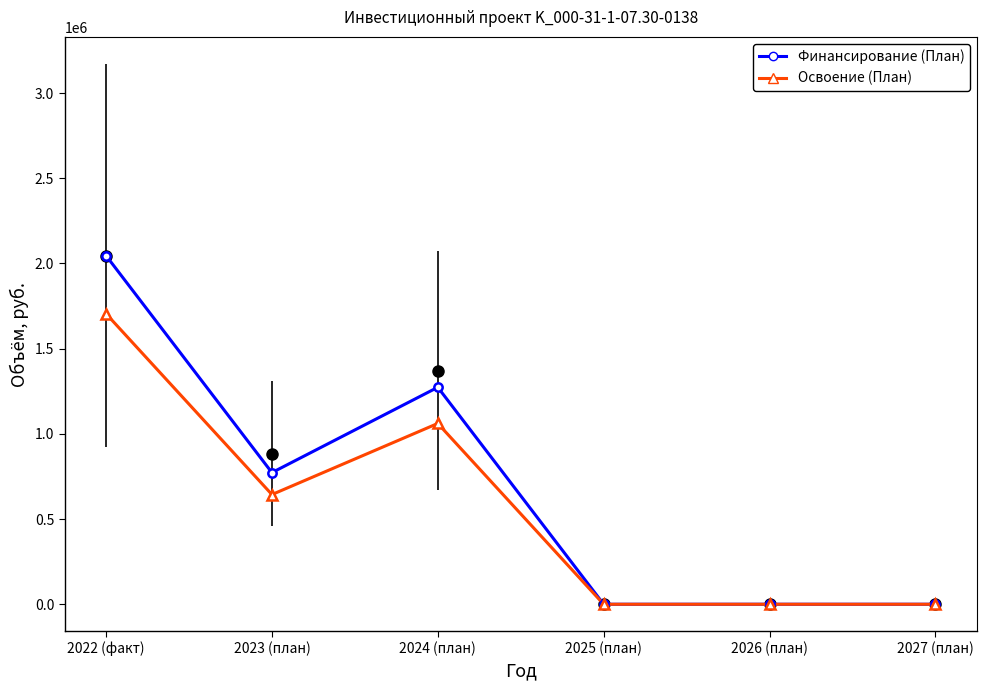

Rank the categories by Освоение (План) value from lowest to highest.

2025 (план), 2026 (план), 2027 (план), 2023 (план), 2024 (план), 2022 (факт)